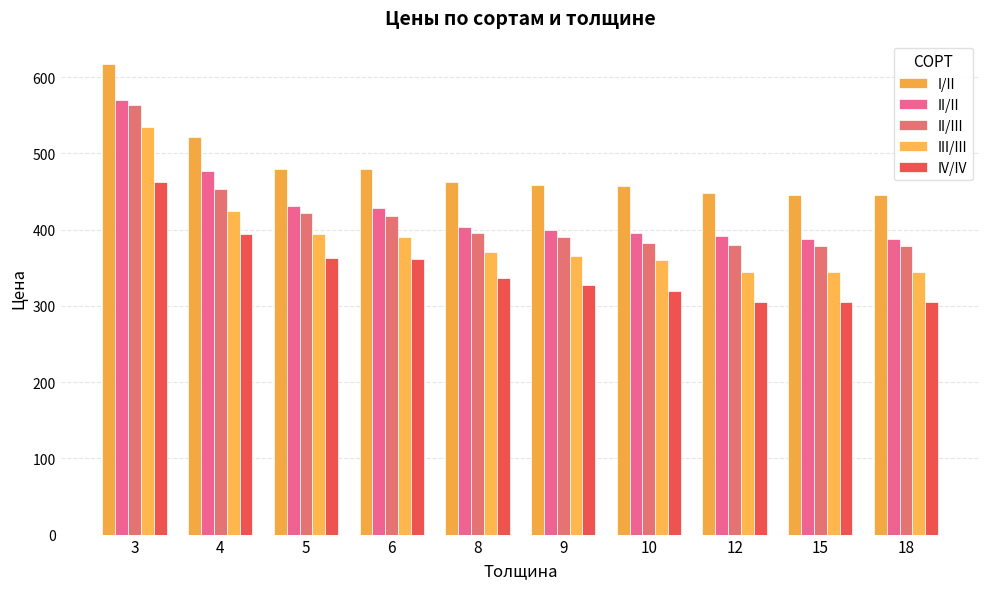

What are all the series names shown in the legend?

I/II, II/II, II/III, III/III, IV/IV